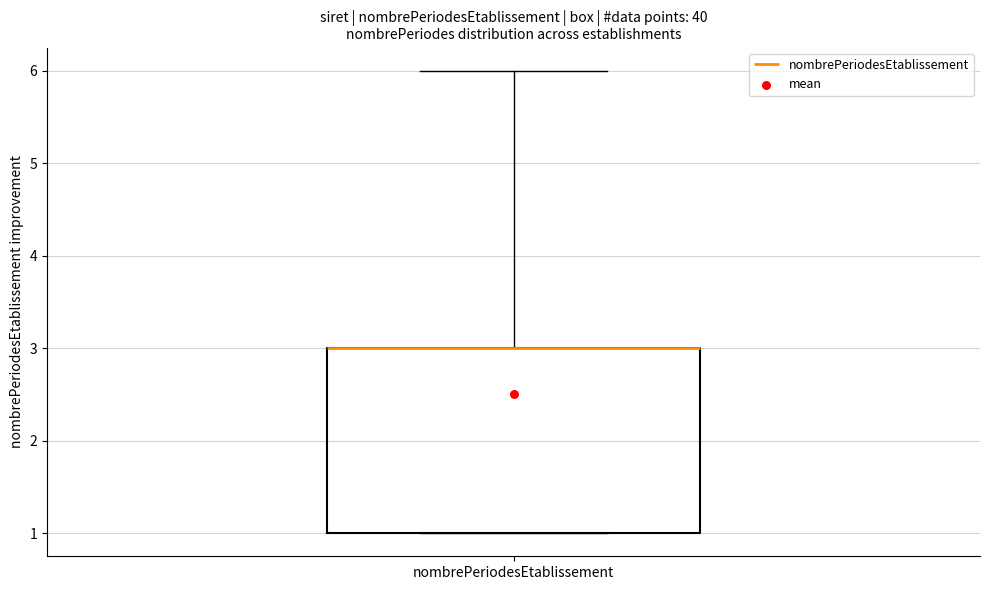

Where does the upper whisker of the box for nombrePeriodesEtablissement end on the y-axis? The values are not printed on the chart, so give them approximately, as read against the axis.

6